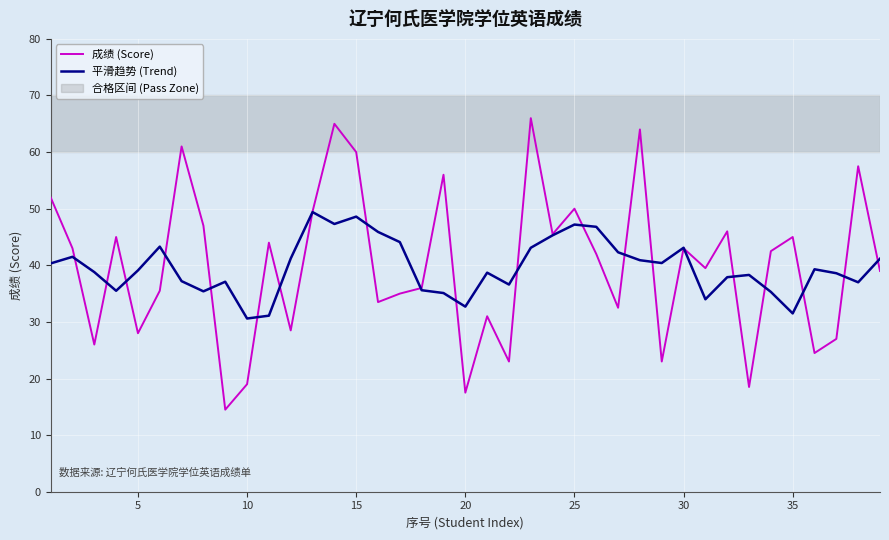

Rank the series by their maximum value, from highest to lowest.

成绩 (Score), 平滑趋势 (Trend)